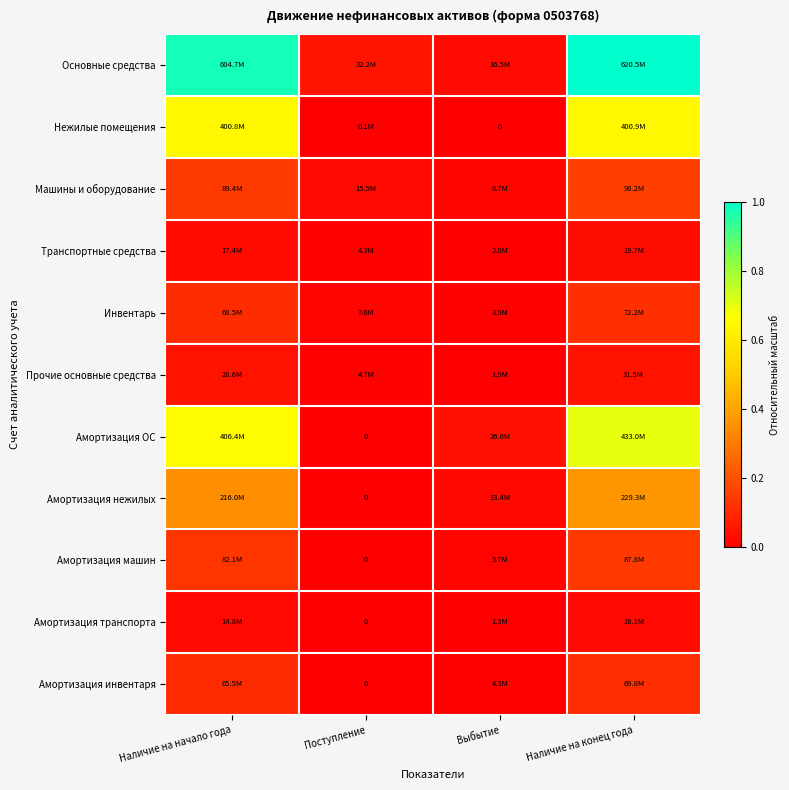

At which category is the sum across all series the highest?

Наличие на конец года